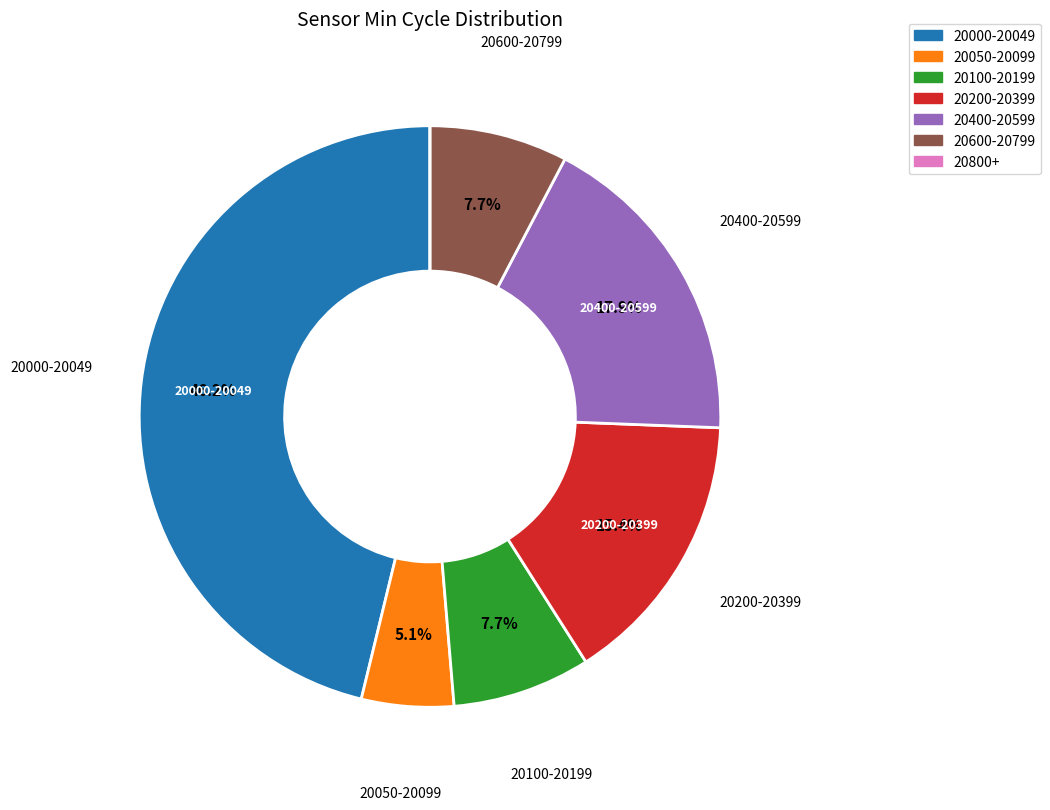

Is there a majority slice in this chart?

No